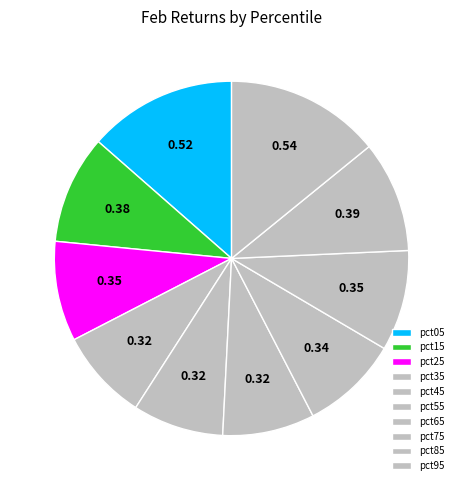

To the nearest percent, what percentage of the pie is pct25?

9%